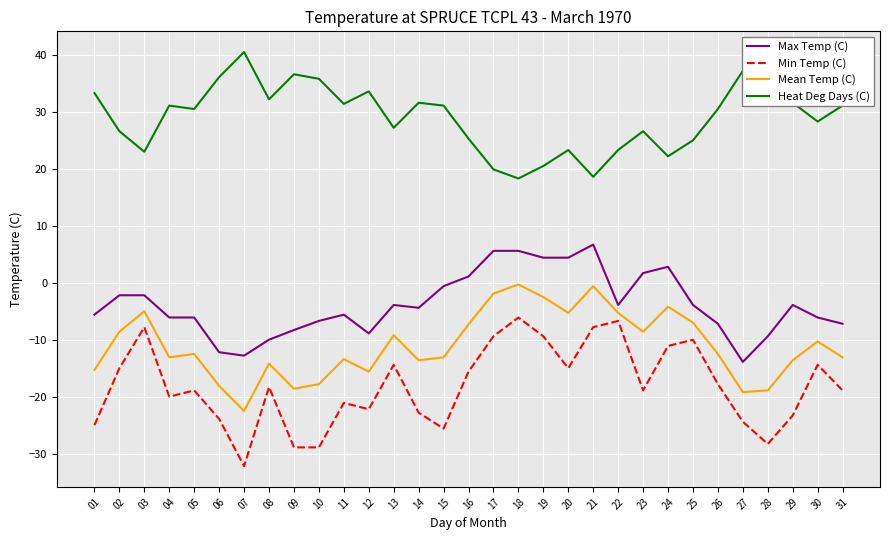

What is the sum of the Heat Deg Days (C) values at 03 and 20?

46.3